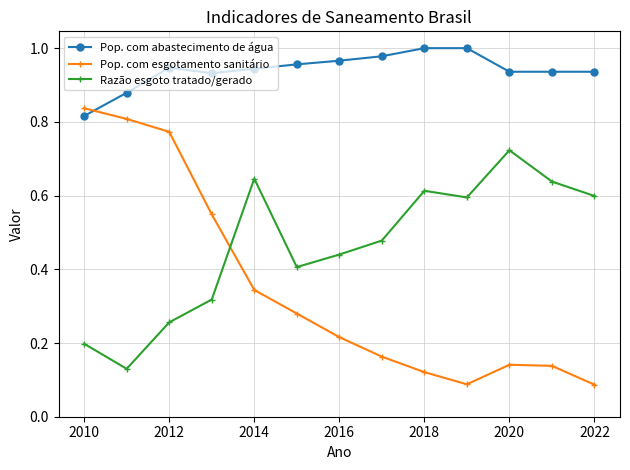

True or false: Razão esgoto tratado/gerado and Pop. com esgotamento sanitário cross at least once.

True